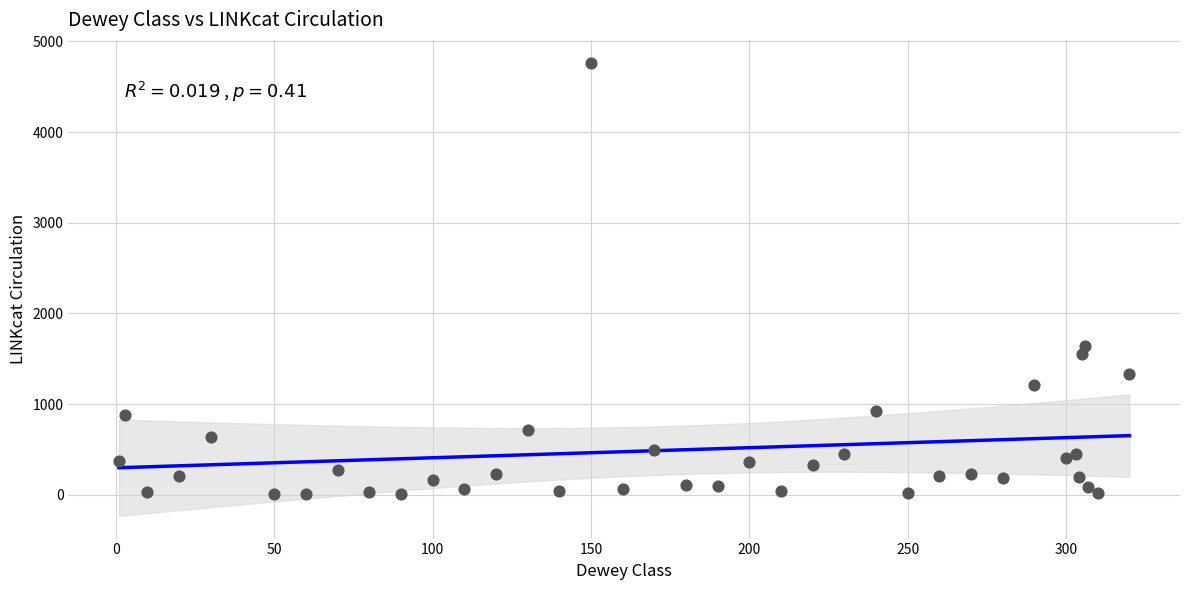

What Y value in the scatter plot is closest to 2387?

1638